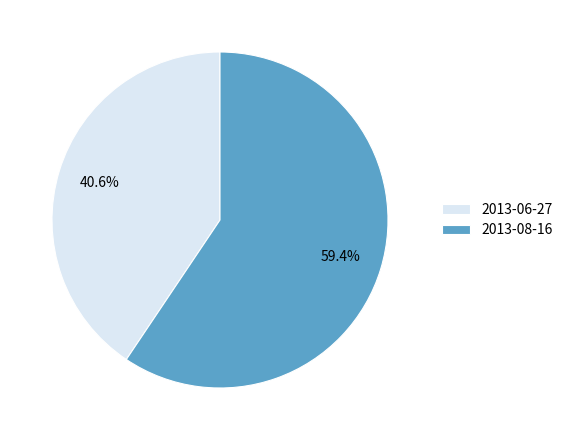

How many slices are in this pie chart?

2